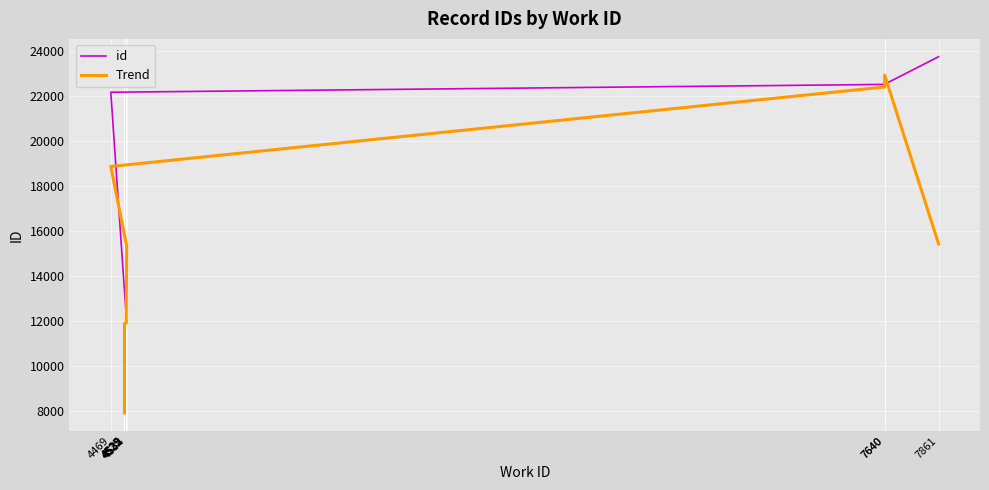

At which label does Trend first exceed 15342?

4534